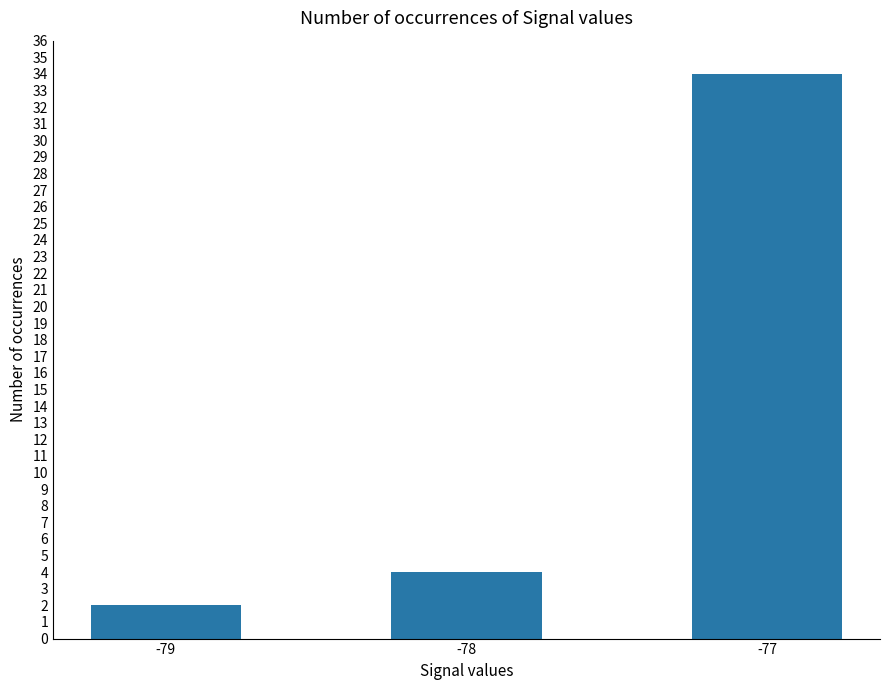

What is the difference between the values at -78 and -77?

30